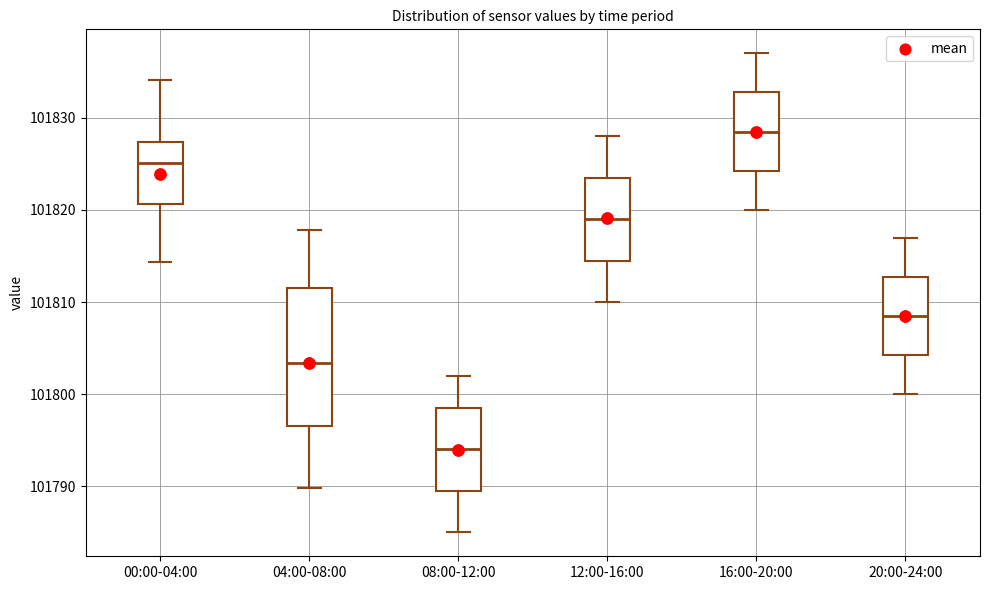

Which box has the lowest median line?

08:00-12:00